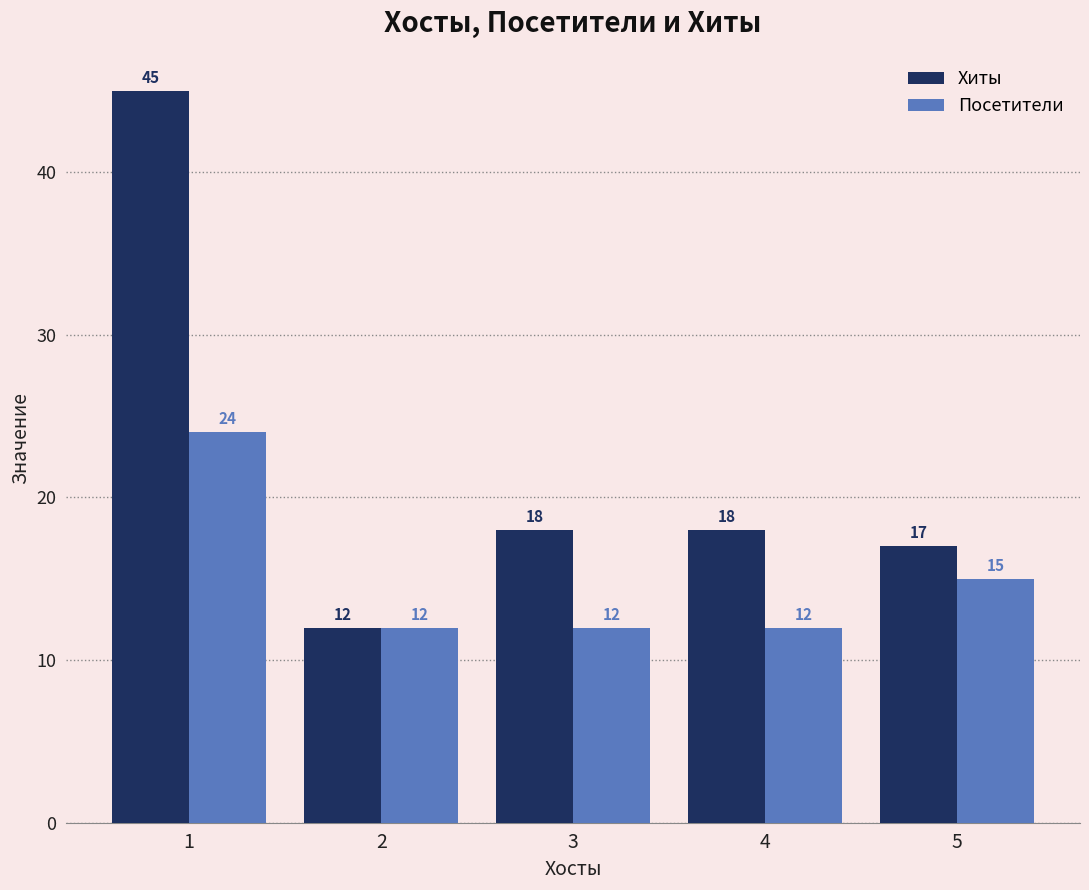

List the series in order of their peak value, highest first.

Хиты, Посетители